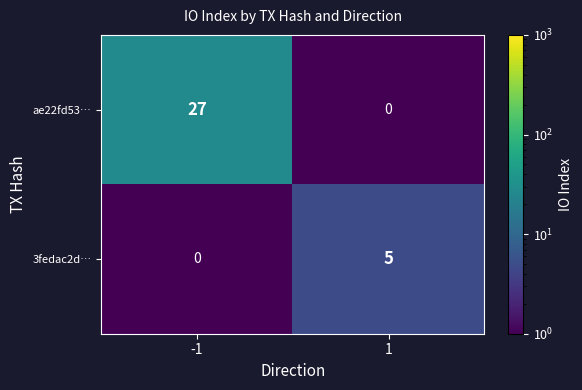

What is the difference between the highest and lowest values at 1?

5